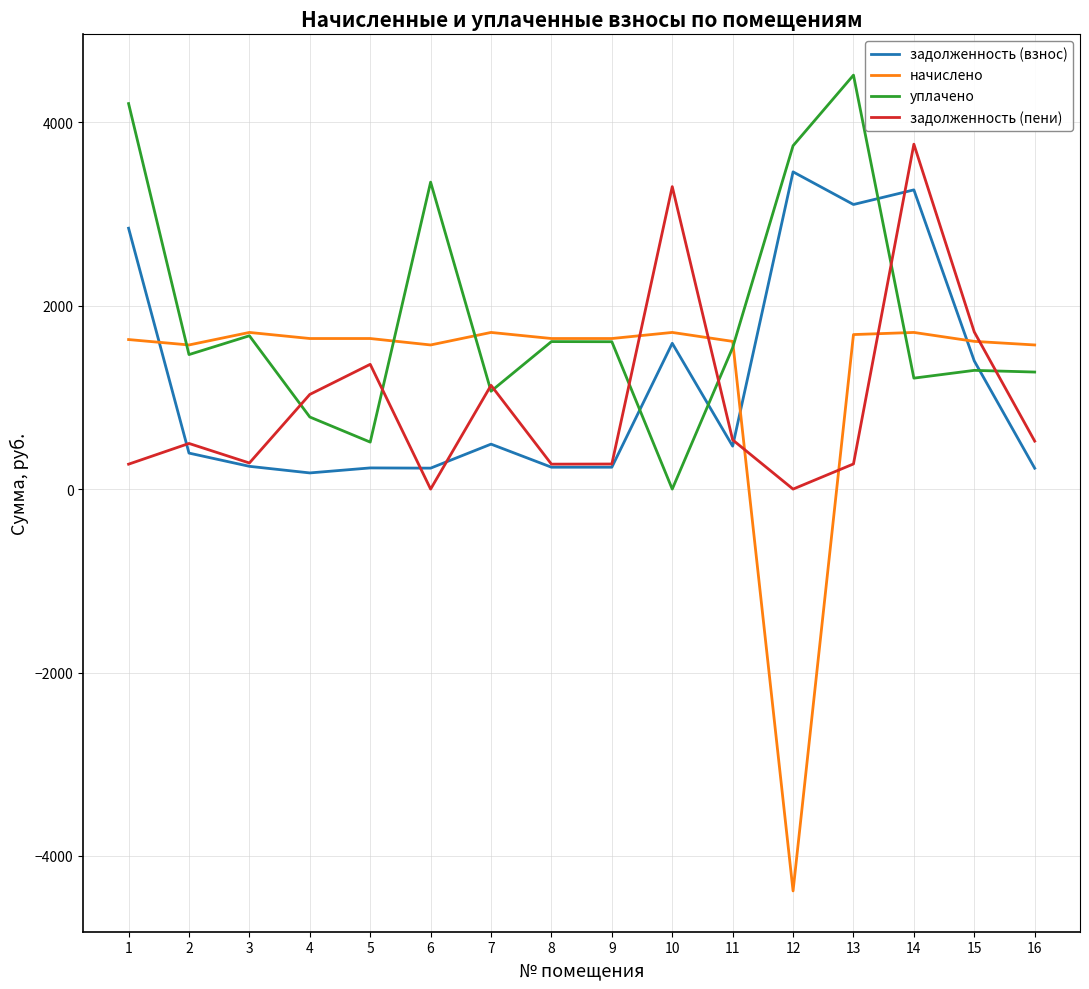

What is the difference between the second highest and second lowest values in the задолженность (взнос) series?

3034.7